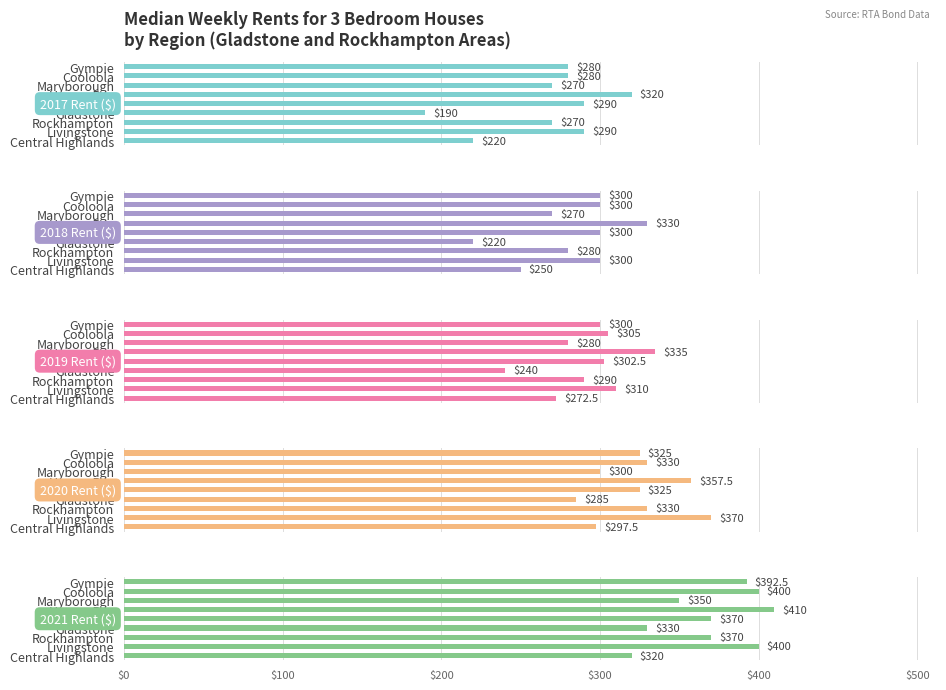

What is the difference between the maximum and minimum values in the 2021 Rent ($) series?

90.0